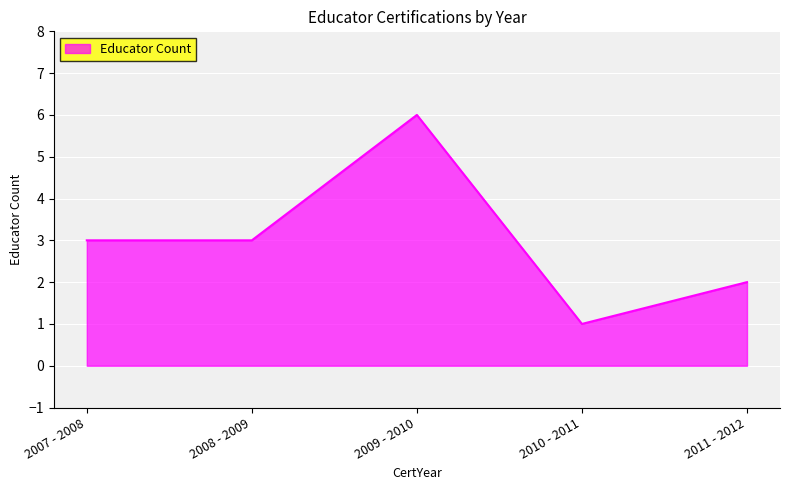

Read the value at 2009 - 2010.

6